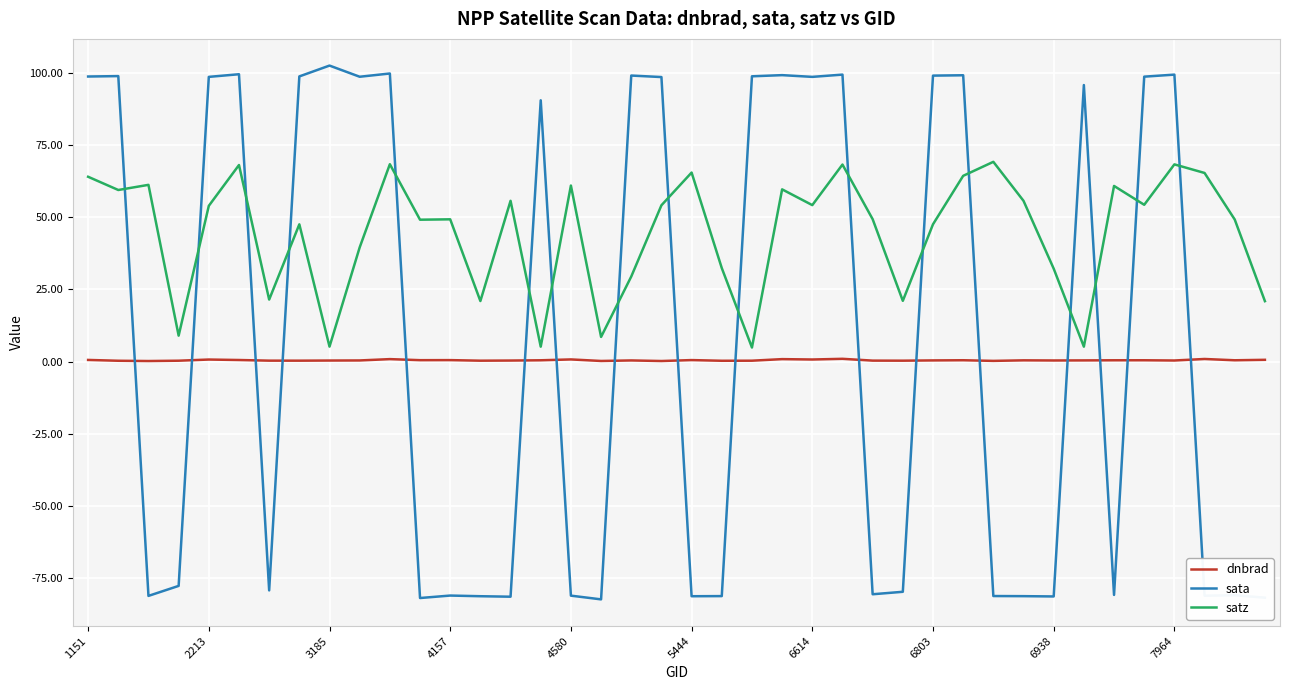

At how many categories does at least one series exceed 15?

38